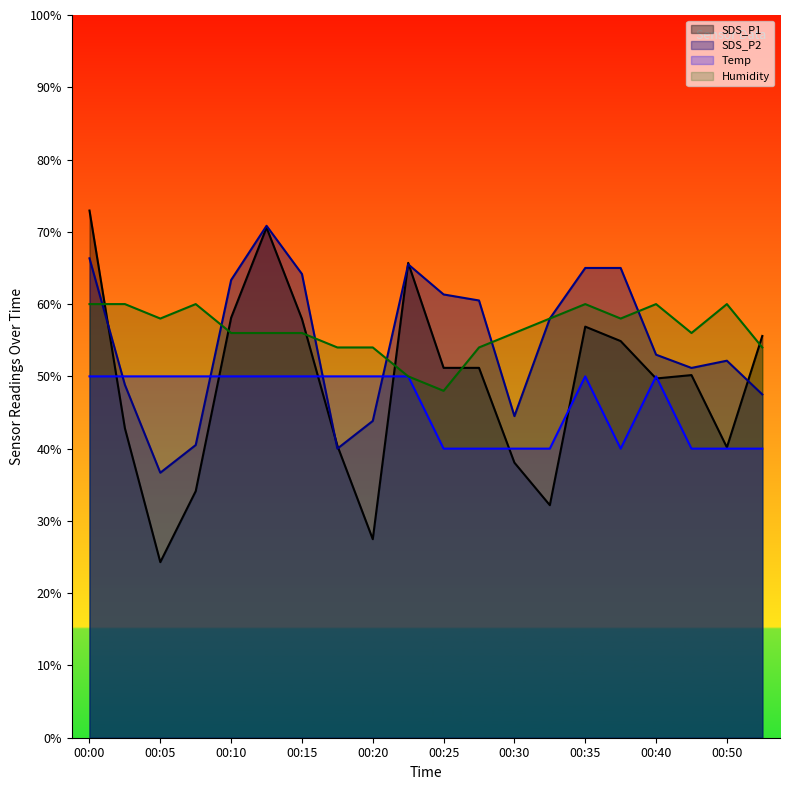

Is it true that Humidity equals 54.0 at 00:28?

True